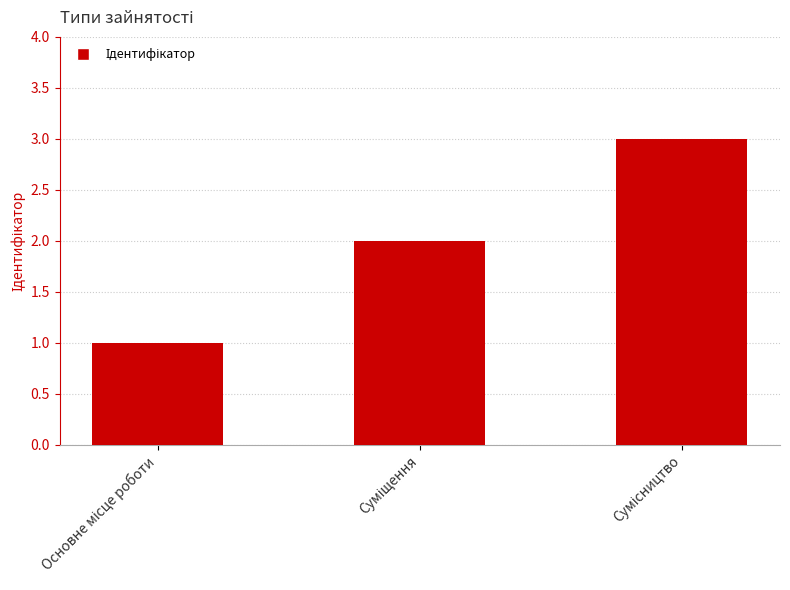

What is the sum of all values?

6